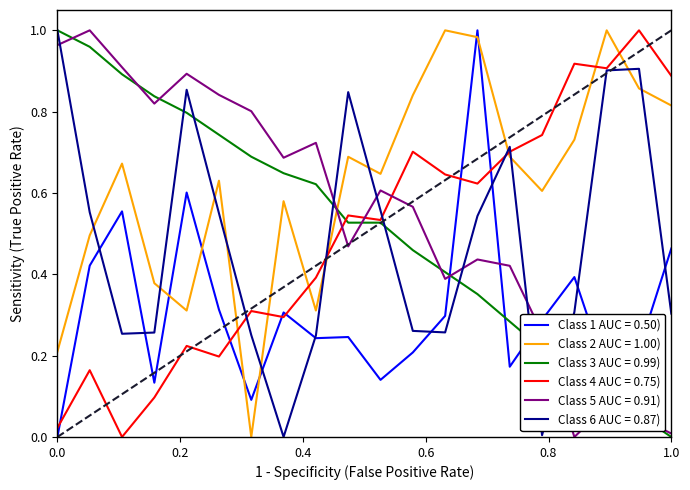

Which series has the largest total across all categories?

Class 2 AUC = 1.00)